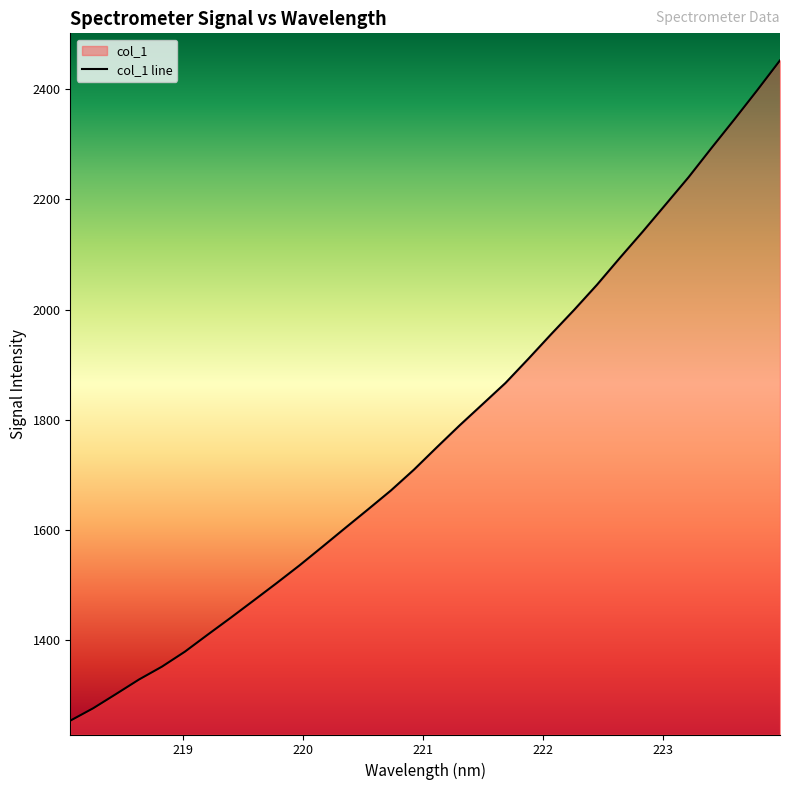

What is the sum of the values at 222.263 and 219.9712?

3535.0